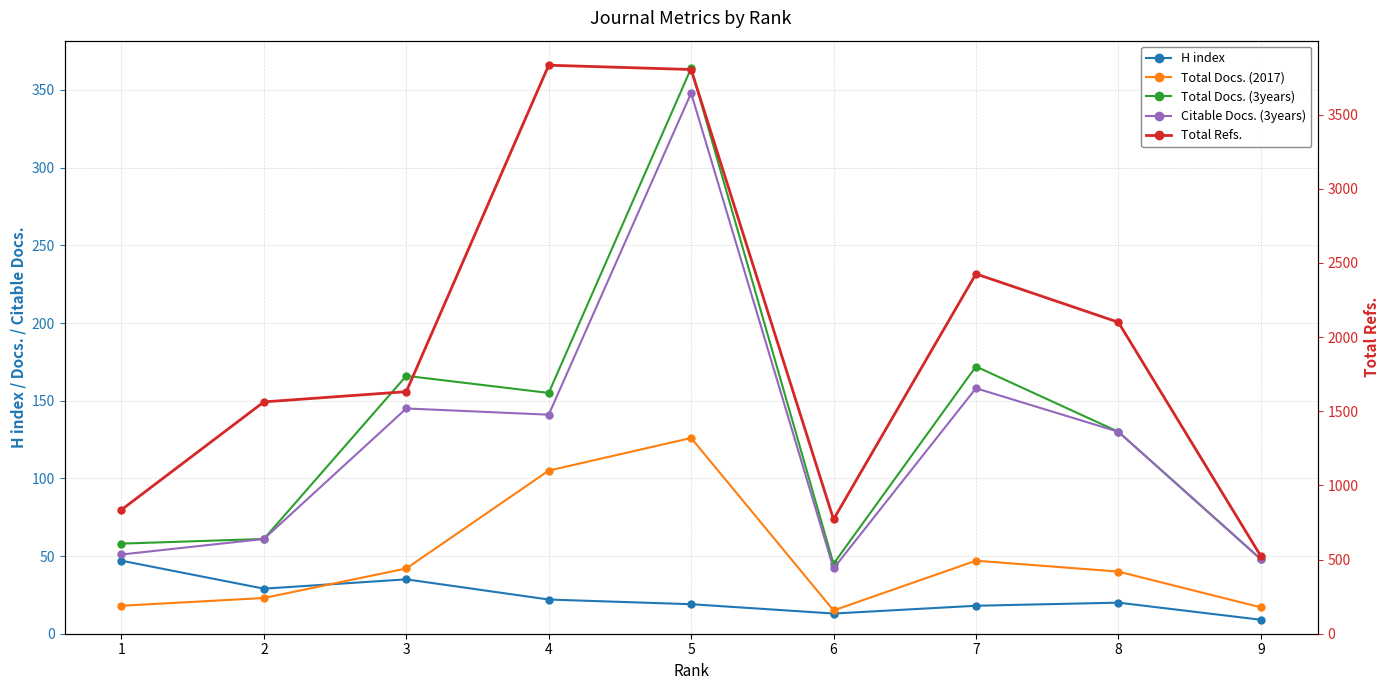

True or false: H index has a value of 61 at 1.

False